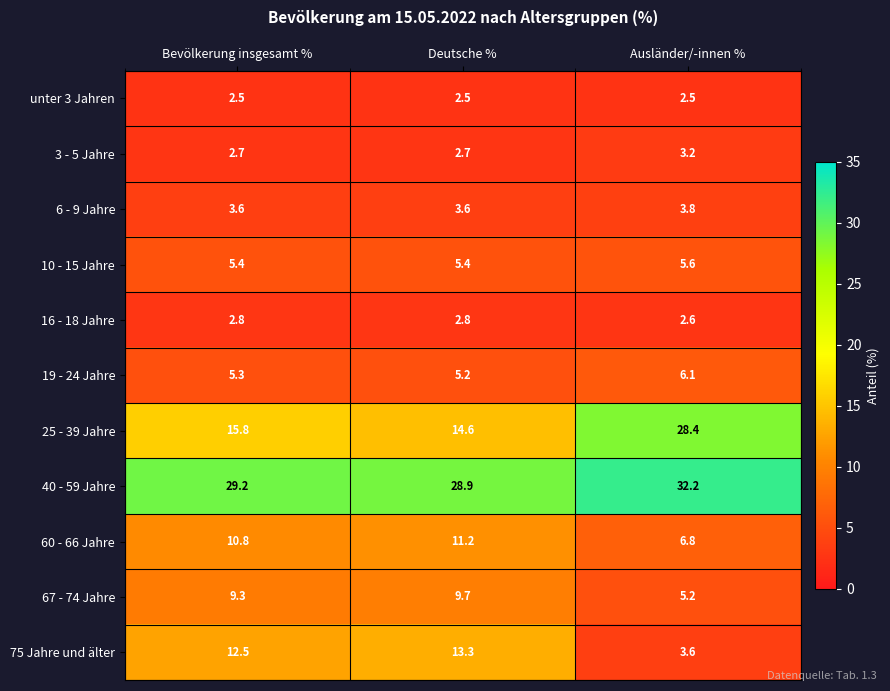

At how many categories does at least one series exceed 7?

3